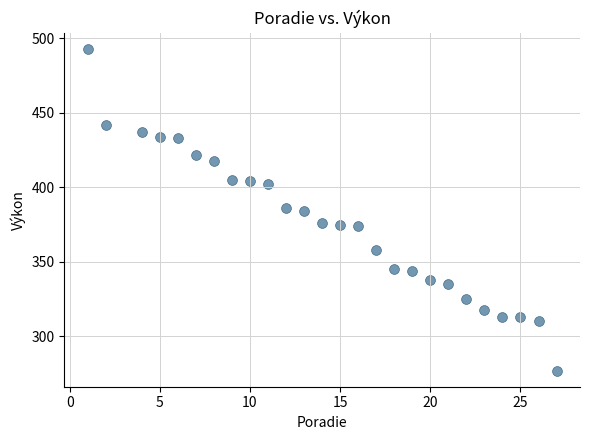

What is the range of Y values (max minus min)?

216